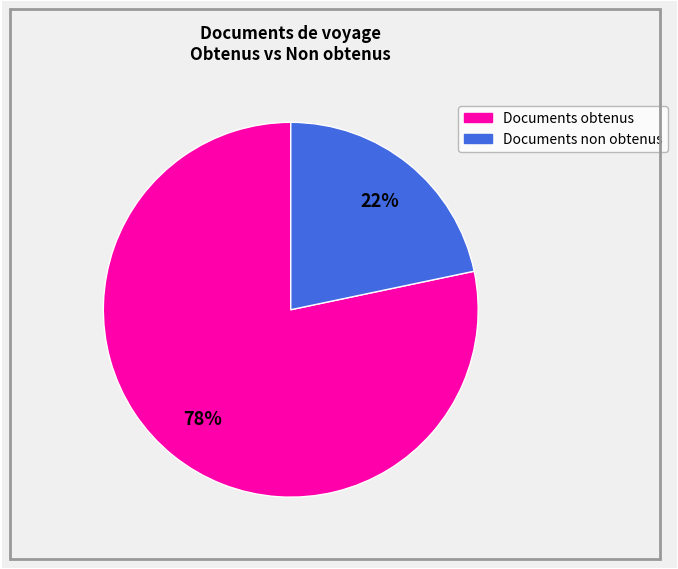

Rank the categories by value from highest to lowest.

Documents obtenus, Documents non obtenus